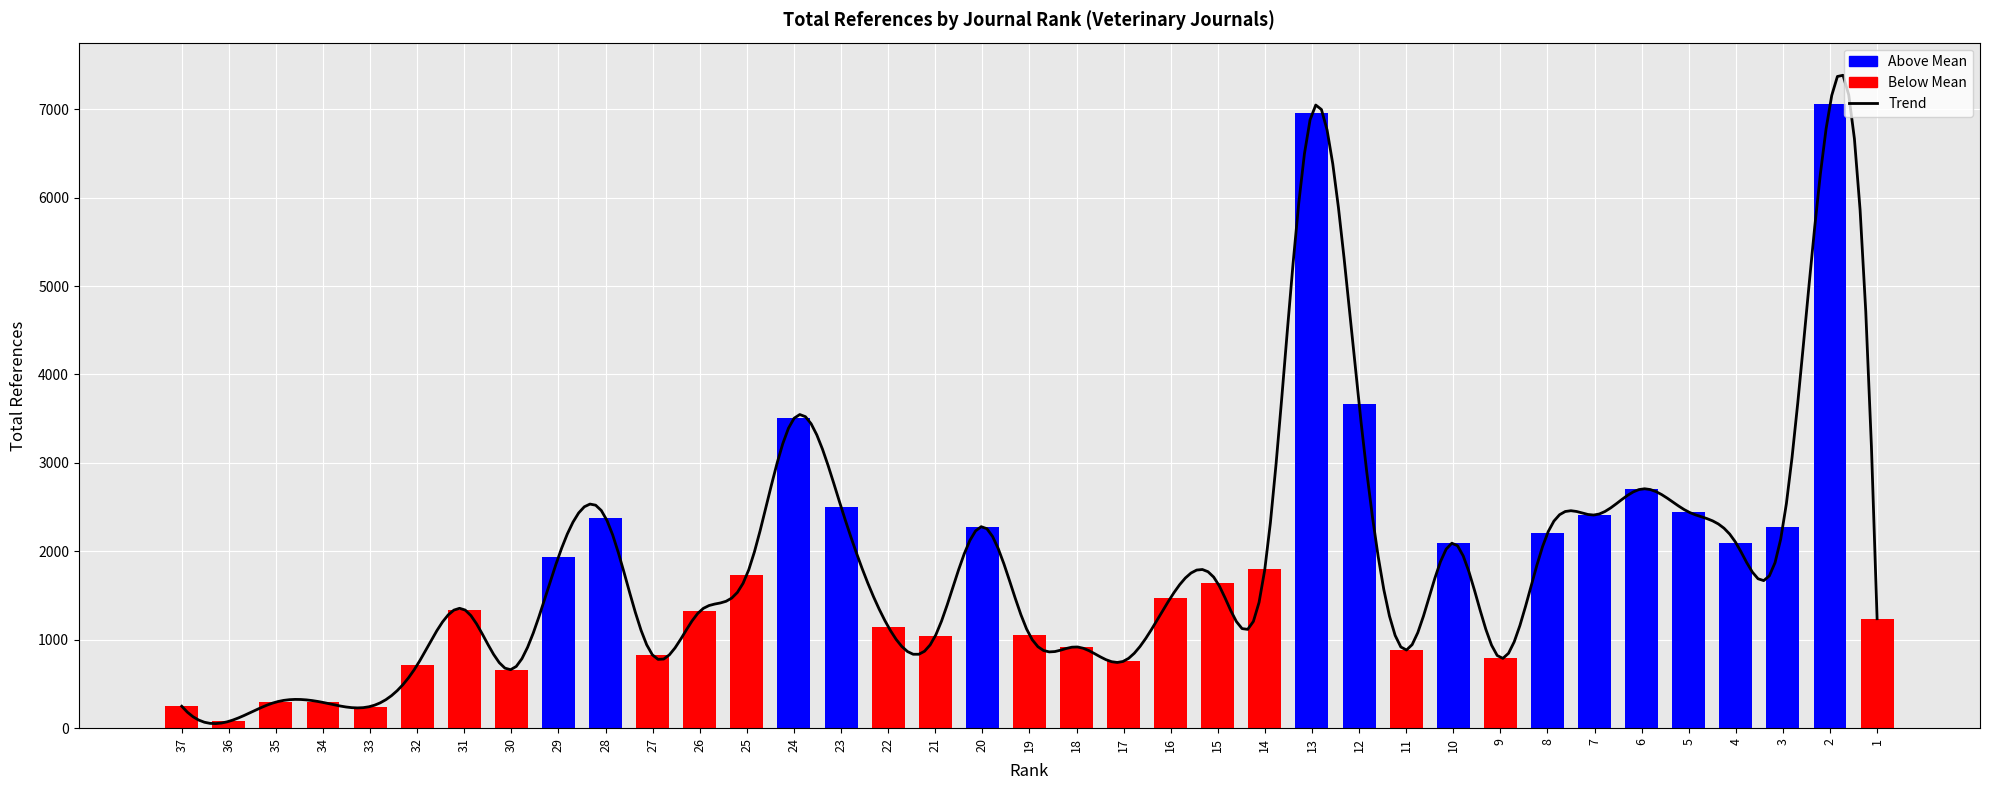

The value at 17 is 432. True or false?

False